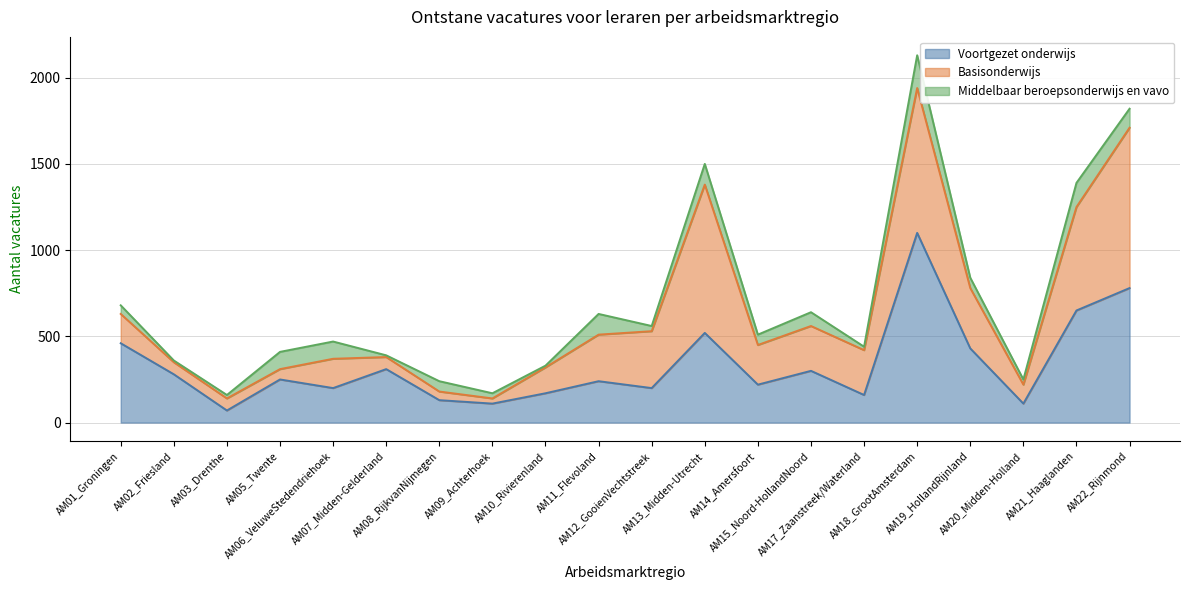

Which has a higher value, AM20_Midden-Holland or AM01_Groningen?

AM01_Groningen